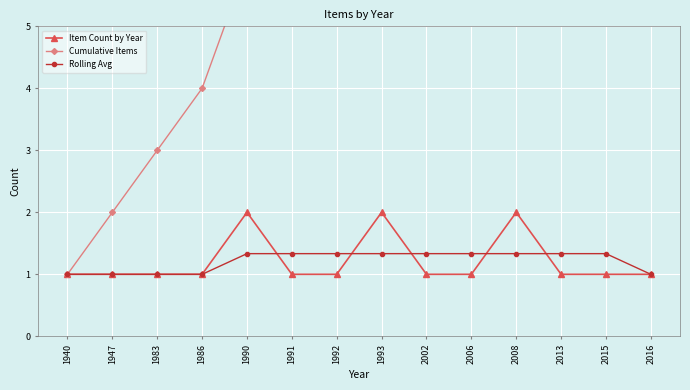

True or false: Cumulative Items has more than 2 interior local peaks.

False